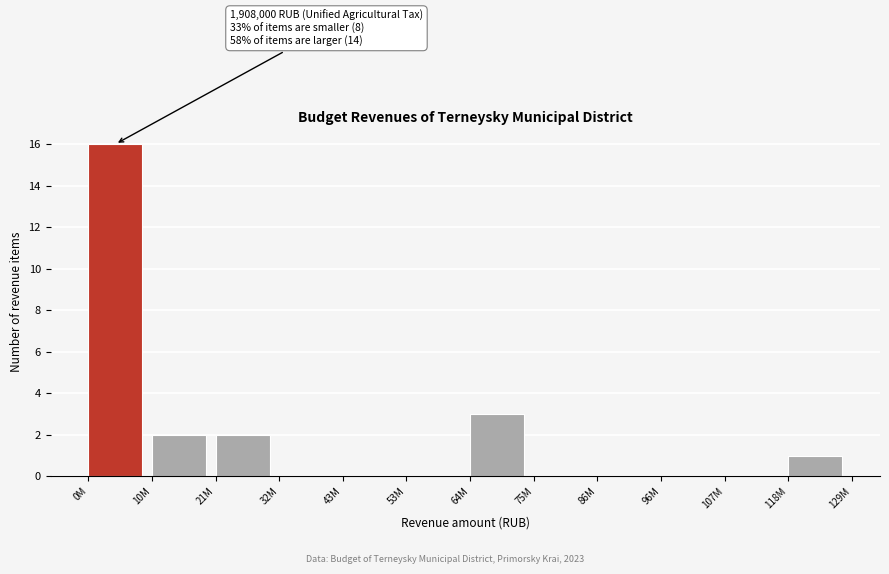

Reading right to left, extract all data points from this chart.

118M=1	107M=0	96M=0	86M=0	75M=0	64M=3	53M=0	43M=0	32M=0	21M=2	10M=2	0M=16